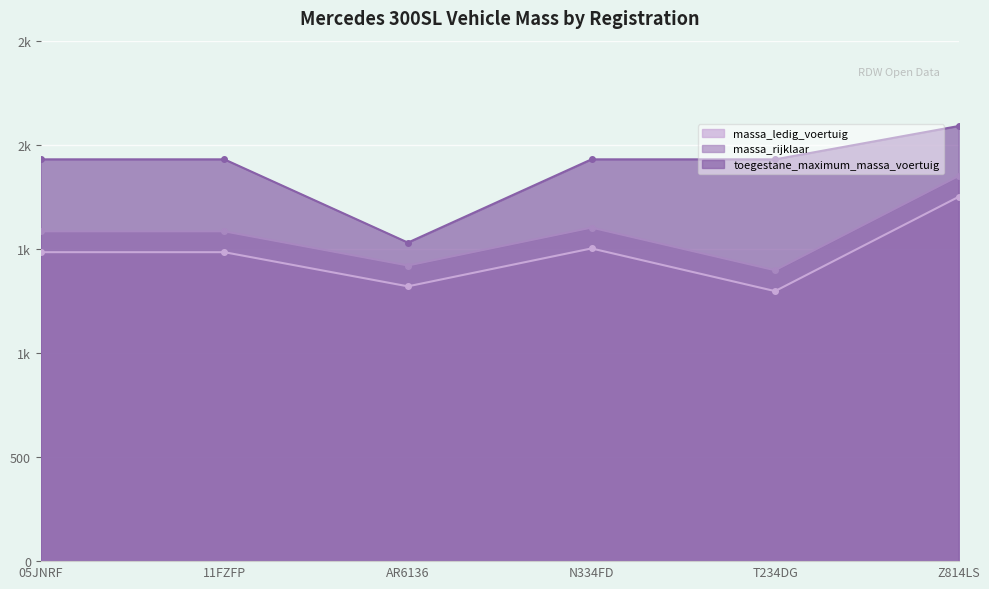

True or false: toegestane_maximum_massa_voertuig and massa_rijklaar cross at least once.

False